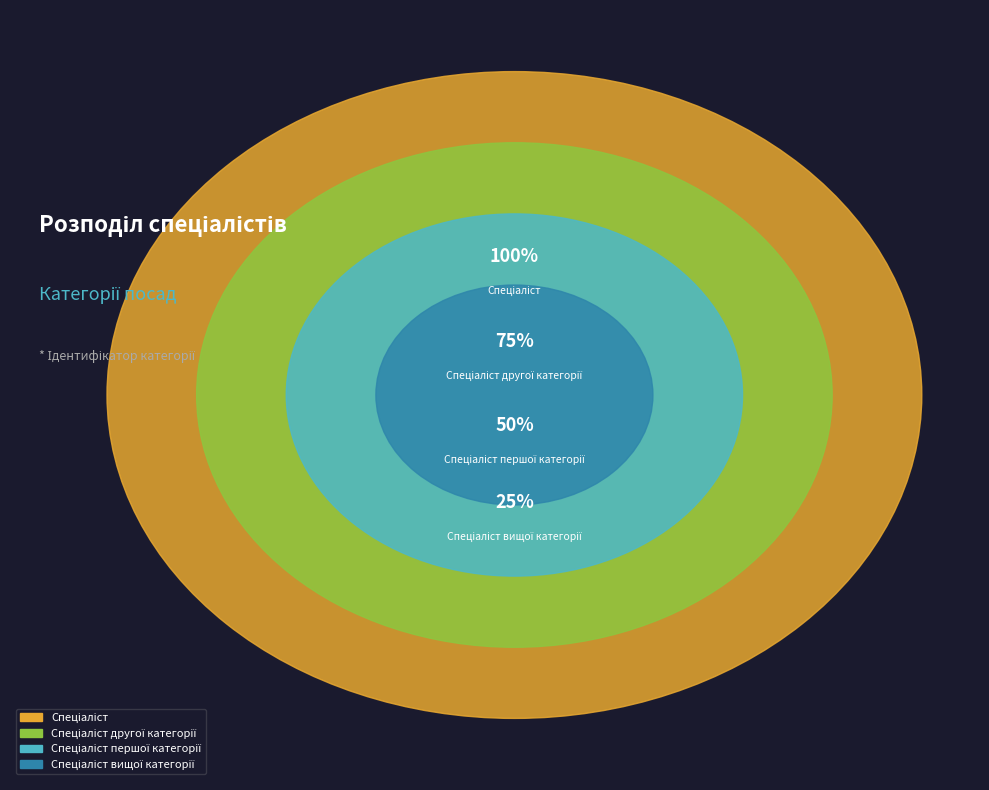

Does any single category account for the majority?

No